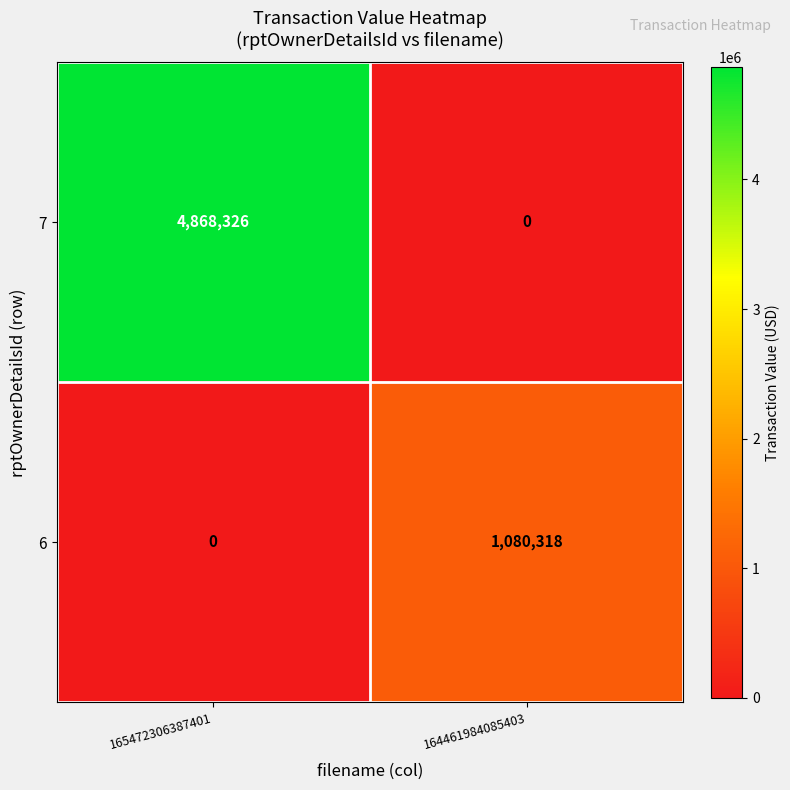

Reading left to right, list all the values displayed in this chart.

7: 4868326	0
6: 0	1080318